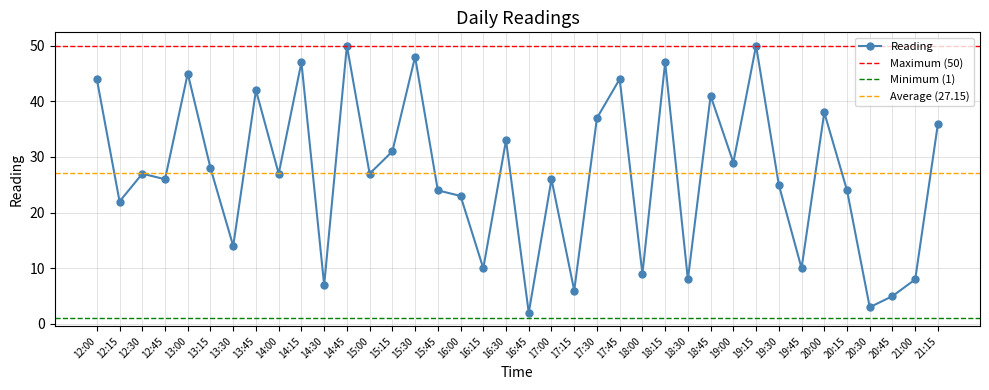

At which category does the chart reach its peak across all series?

14:45